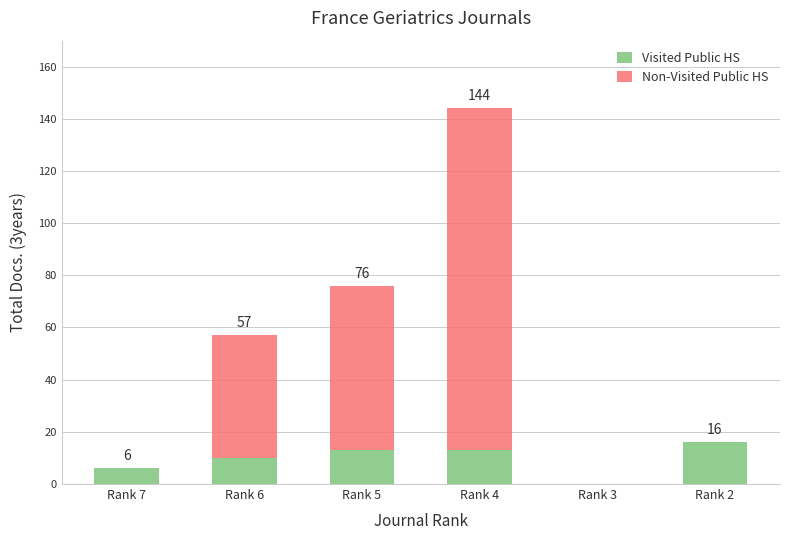

What is the sum of all Visited Public HS values?

58